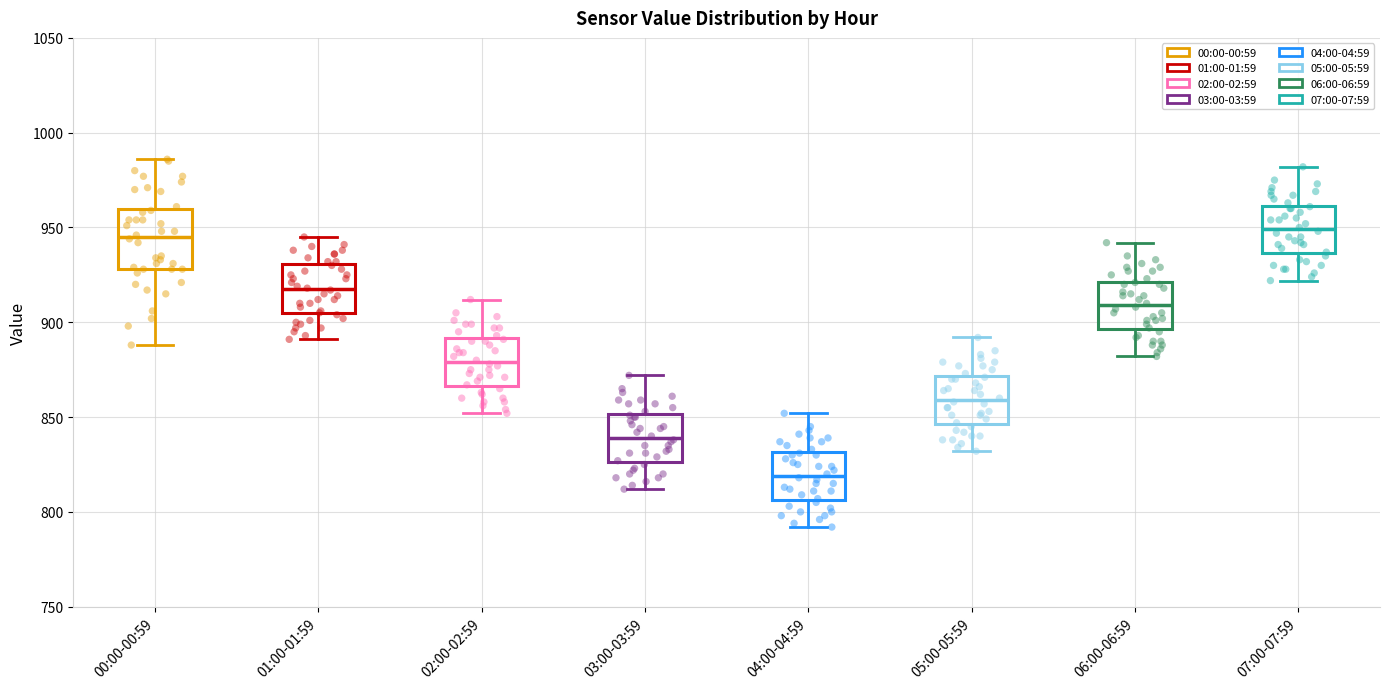

Reading left to right, transcribe this box plot: for each box, give where its median line is, the range the box spans, and where its two whiskers end, as read against the y-axis. The values are not printed on the chart, so give them approximately, as read against the axis.

00:00-00:59: median 945, box 930 to 960, whiskers 890 to 985
01:00-01:59: median 920, box 905 to 930, whiskers 890 to 945
02:00-02:59: median 880, box 865 to 890, whiskers 850 to 910
03:00-03:59: median 840, box 825 to 850, whiskers 810 to 870
04:00-04:59: median 820, box 805 to 830, whiskers 790 to 850
05:00-05:59: median 860, box 845 to 870, whiskers 830 to 890
06:00-06:59: median 910, box 895 to 920, whiskers 880 to 940
07:00-07:59: median 950, box 935 to 960, whiskers 920 to 980